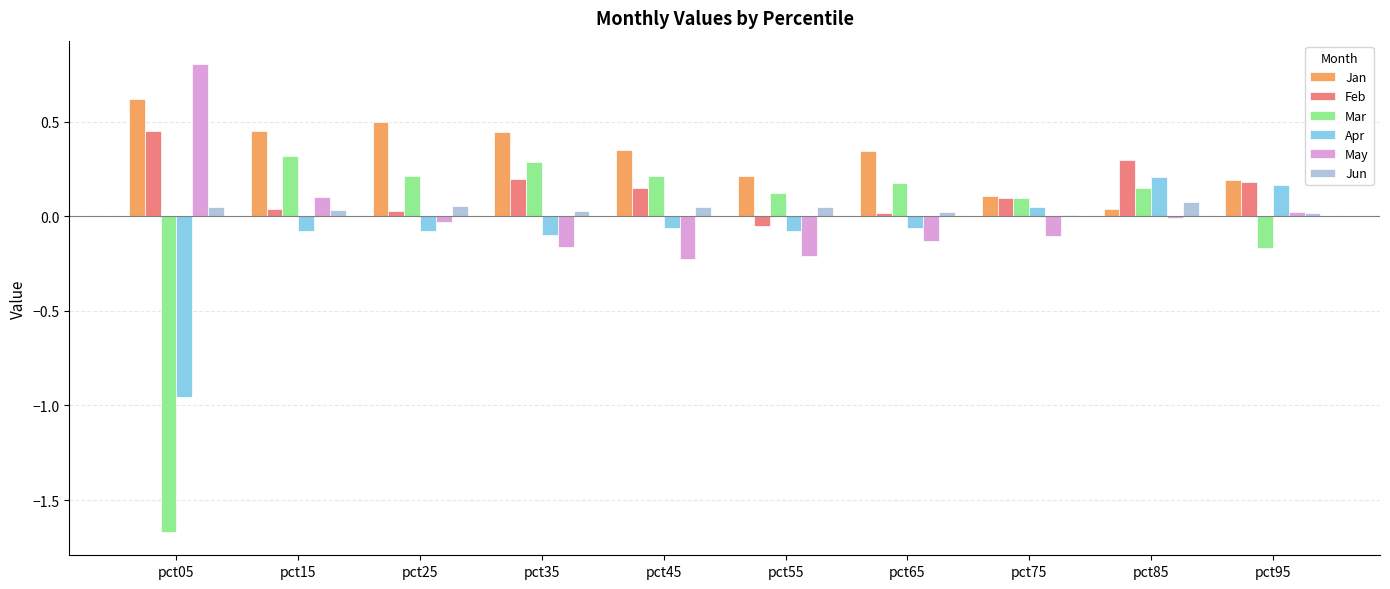

The Jun series shows 0.0 at pct15. True or false?

True